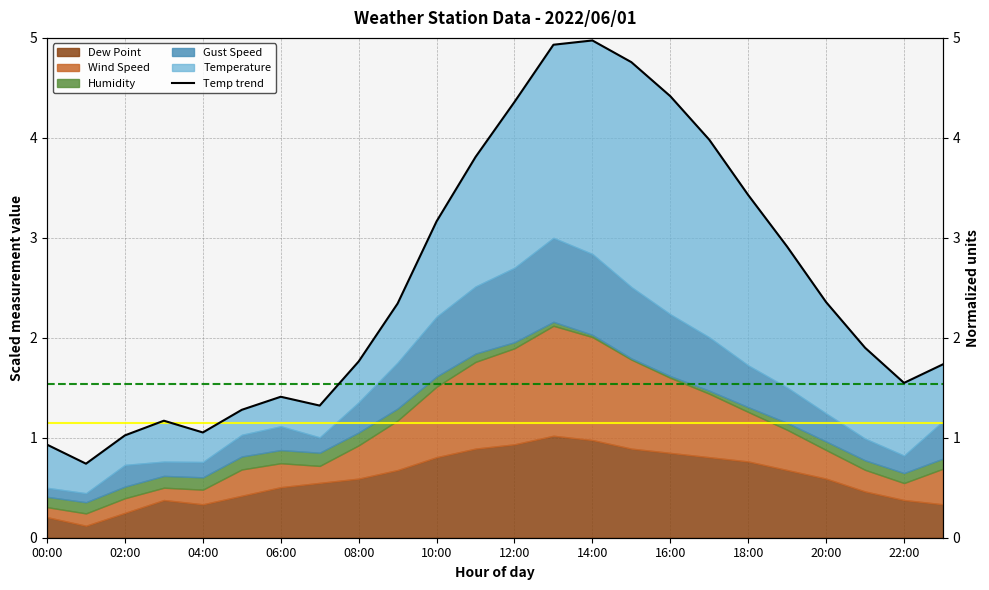

Reading left to right, extract all data points from this chart.

0.9	0.7	1.0	1.2	1.1	1.3	1.4	1.3	1.8	2.3	3.2	3.8	4.4	4.9	5.0	4.8	4.4	4.0	3.4	2.9	2.4	1.9	1.5	1.7